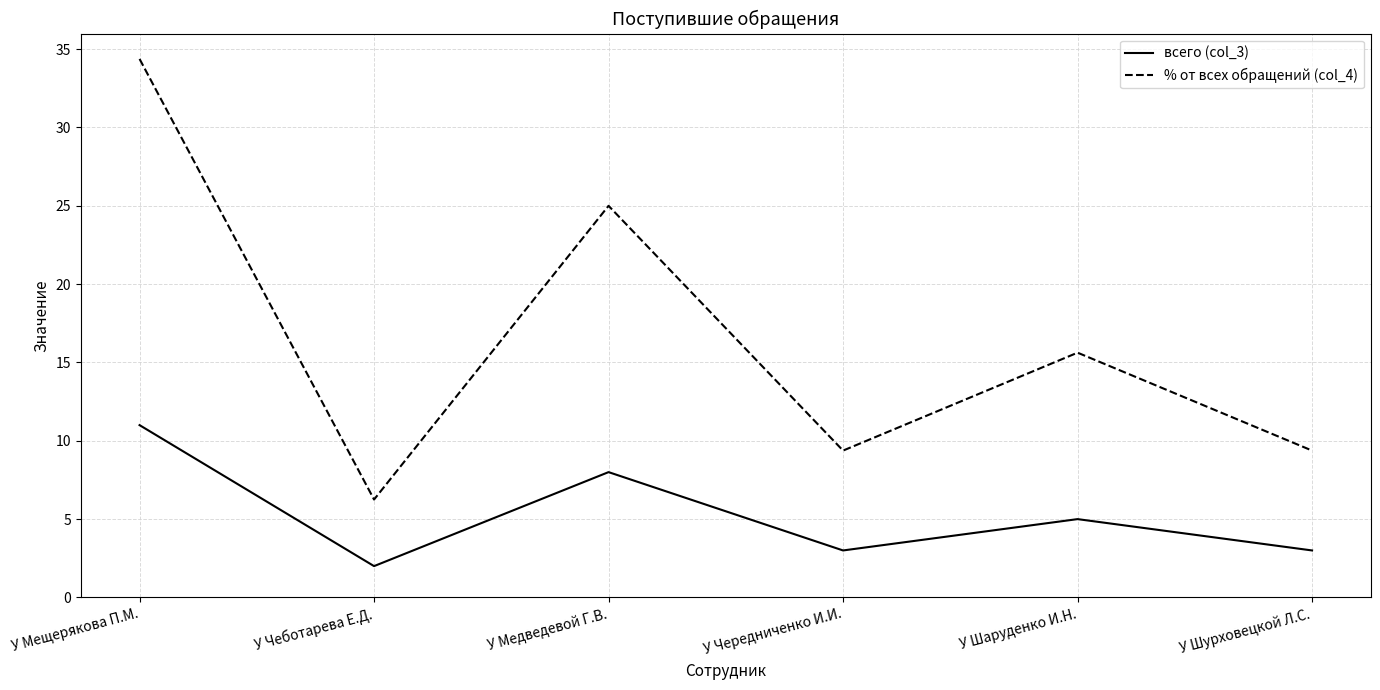

Rank the series at У Шурховецкой Л.С. from highest to lowest value.

% от всех обращений (col_4), всего (col_3)